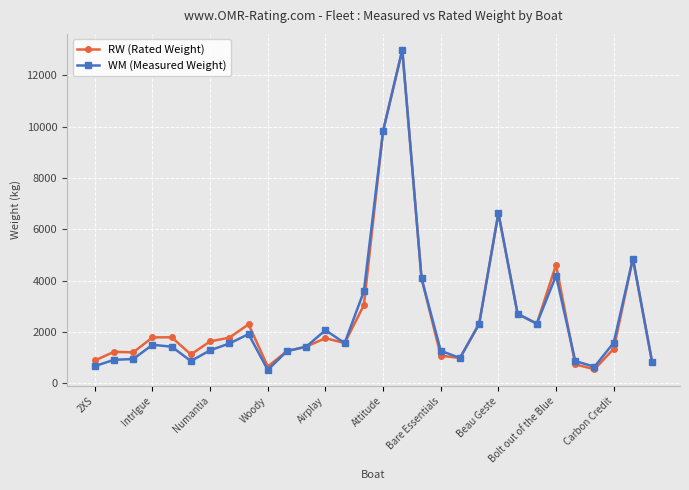

What is the greatest value displayed?

12983